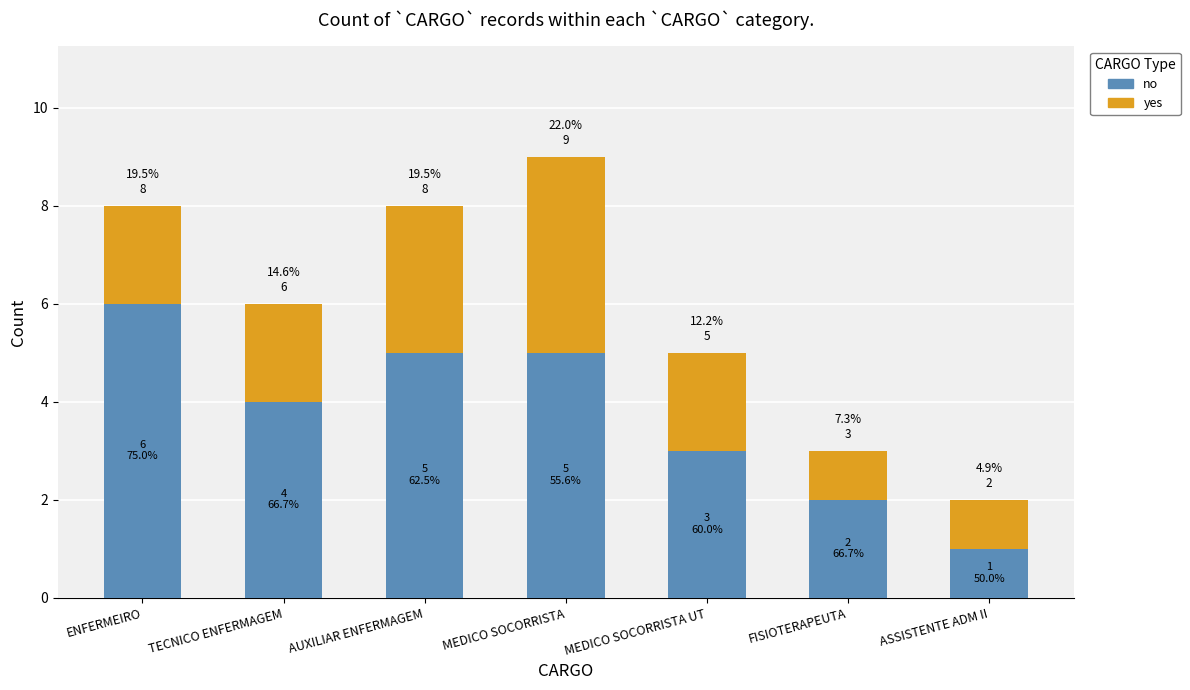

What is the sum of all yes values?

15